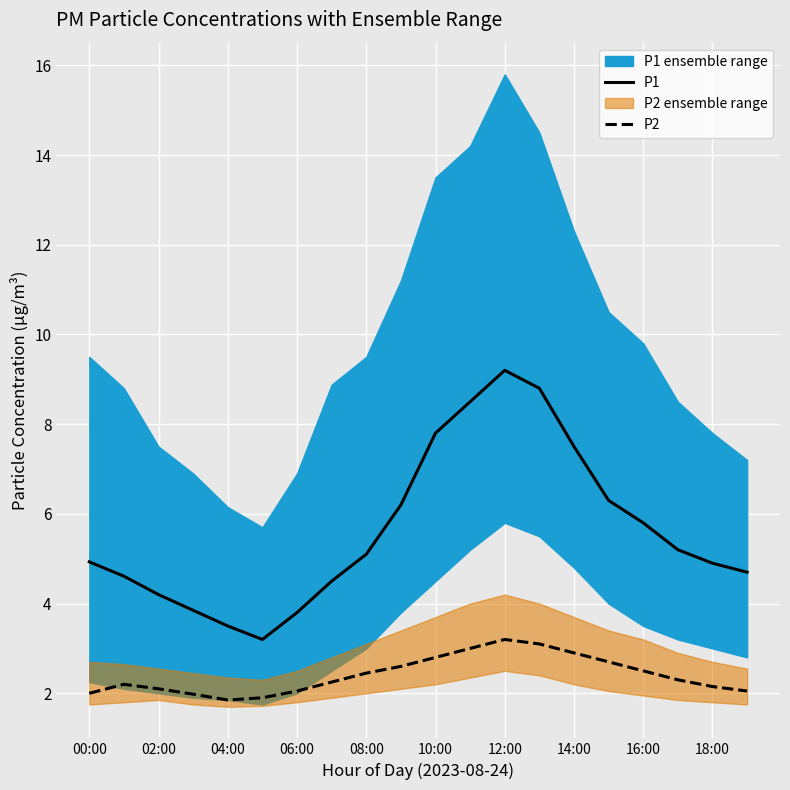

What is the label of the 20th point from the left?

19